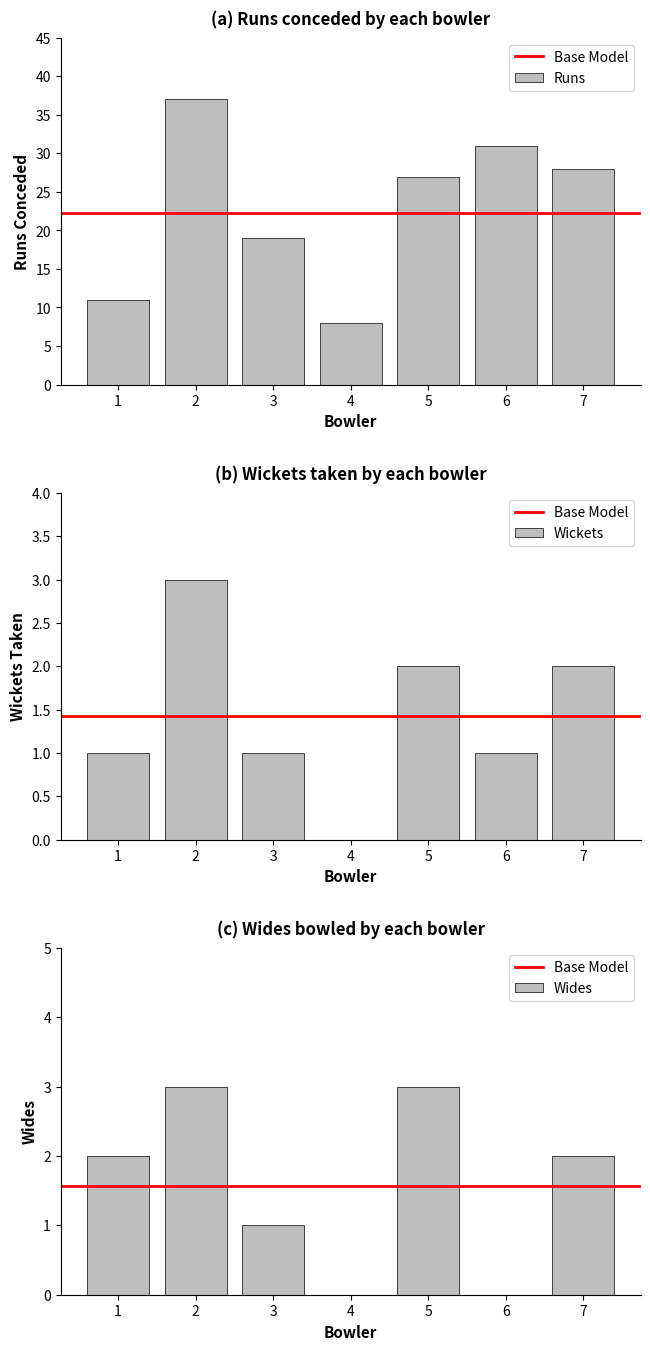

What is the value of the Runs bar at the 1st from the left?

11